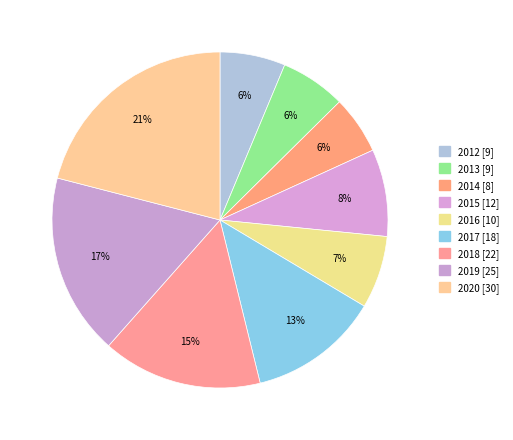

Between 2014 and 2016, which is larger?

2016